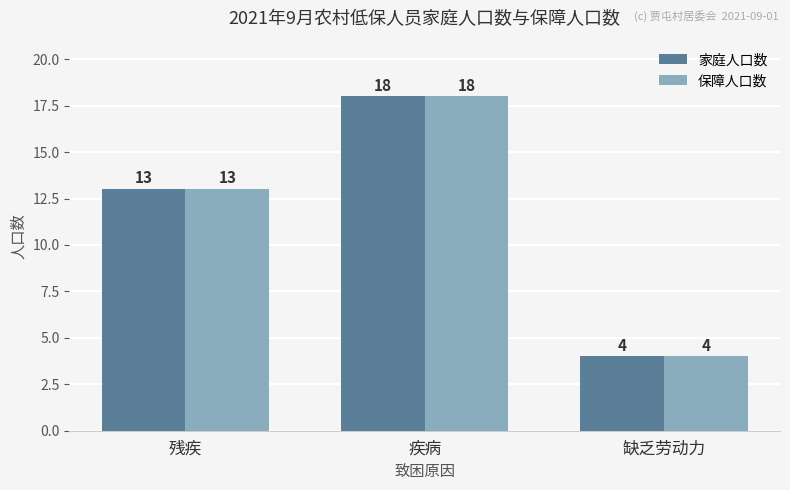

Rank the categories by 家庭人口数 value from lowest to highest.

缺乏劳动力, 残疾, 疾病